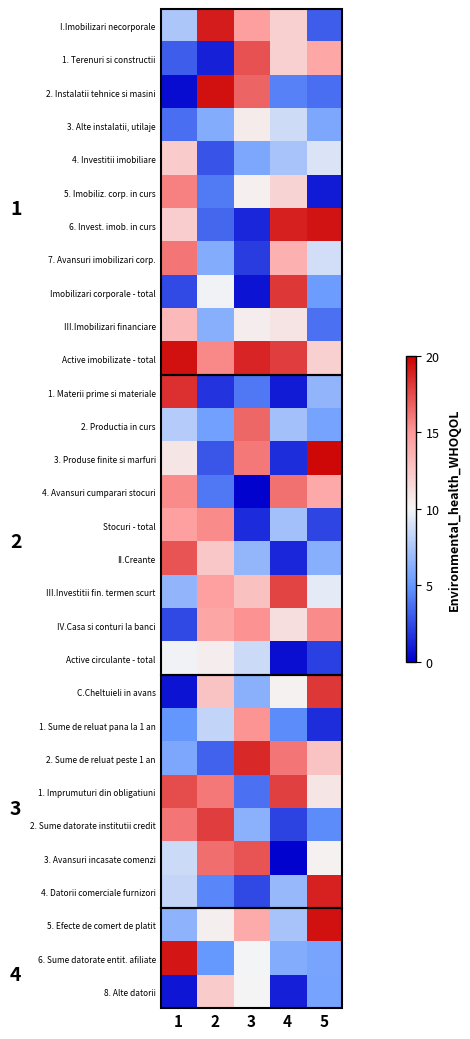

The 2. Sume datorate institutii credit series shows 3.9 at 4. True or false?

False